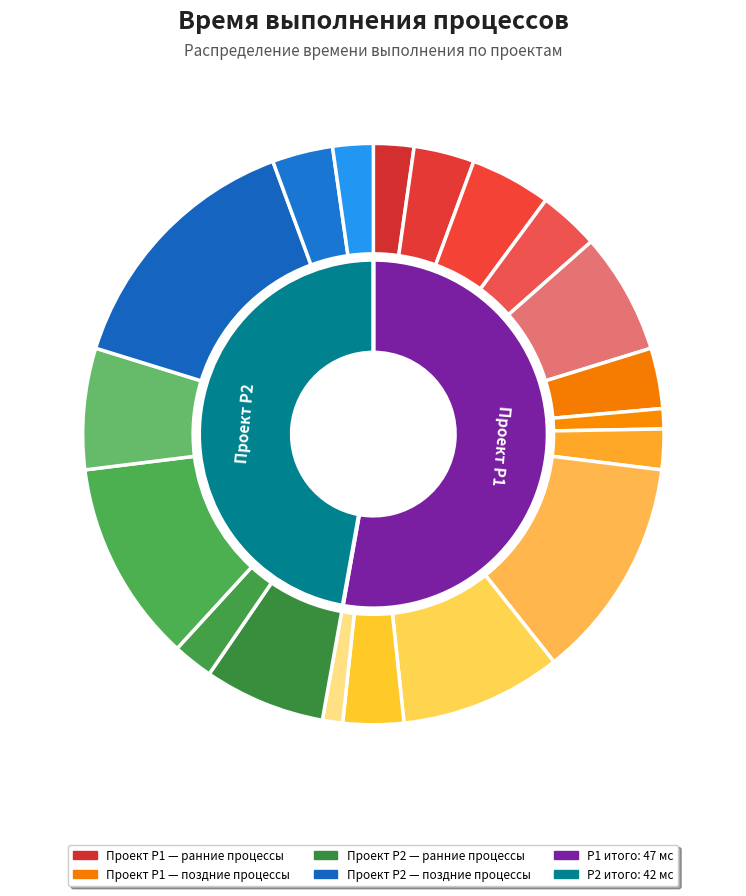

To the nearest percent, what is the combined percentage of P1-3 and P2-7?

7%